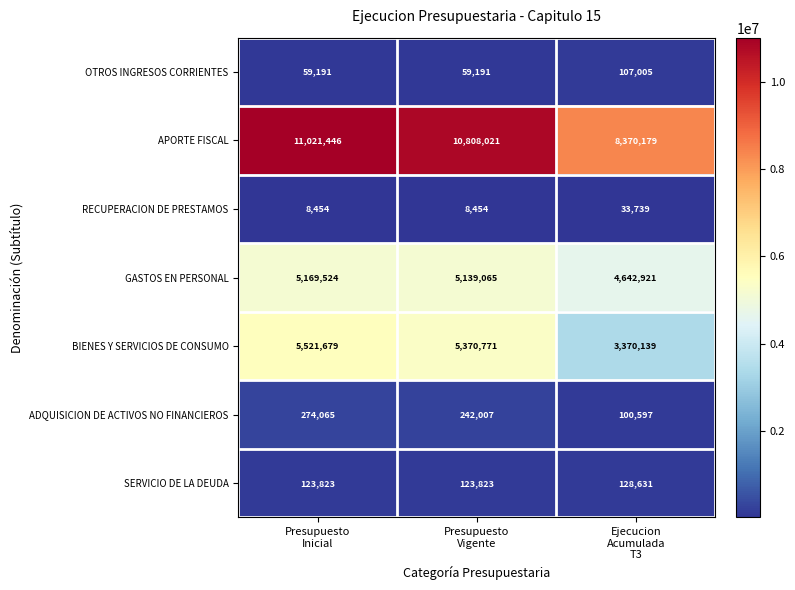

Between Presupuesto
Inicial and Presupuesto
Vigente, which series saw the biggest shift?

APORTE FISCAL